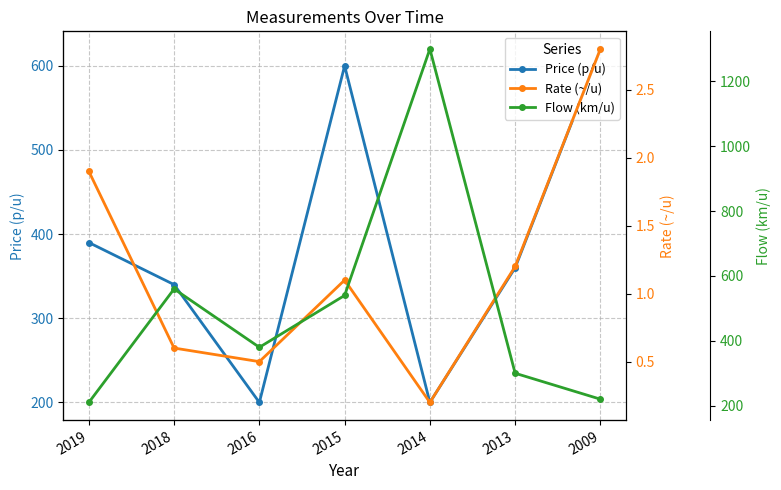

What is the difference between the highest and lowest values at 2009?

617.2